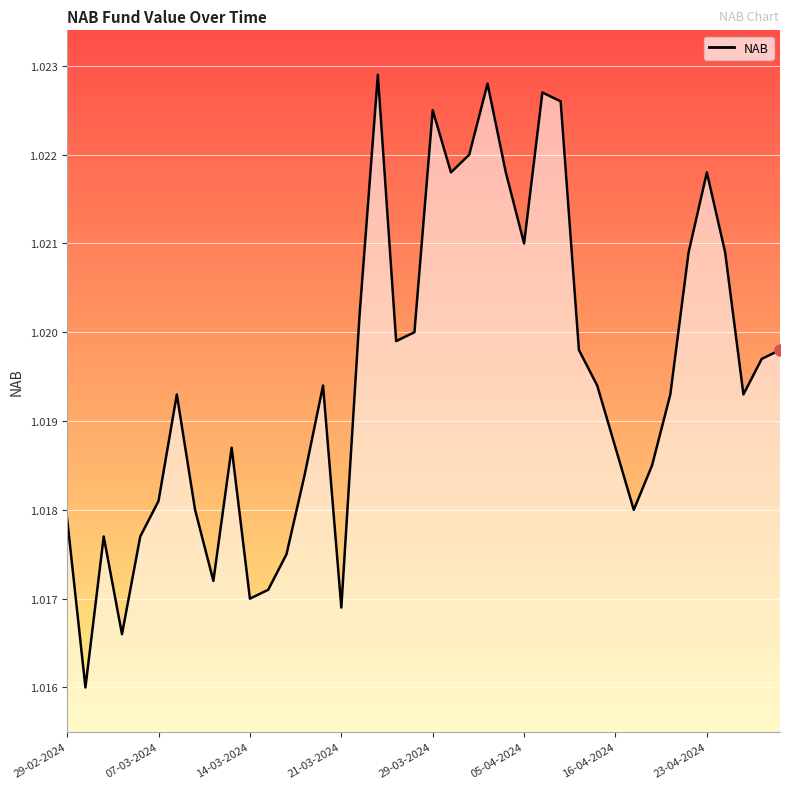

Count the values in the range 1 to 2.

40